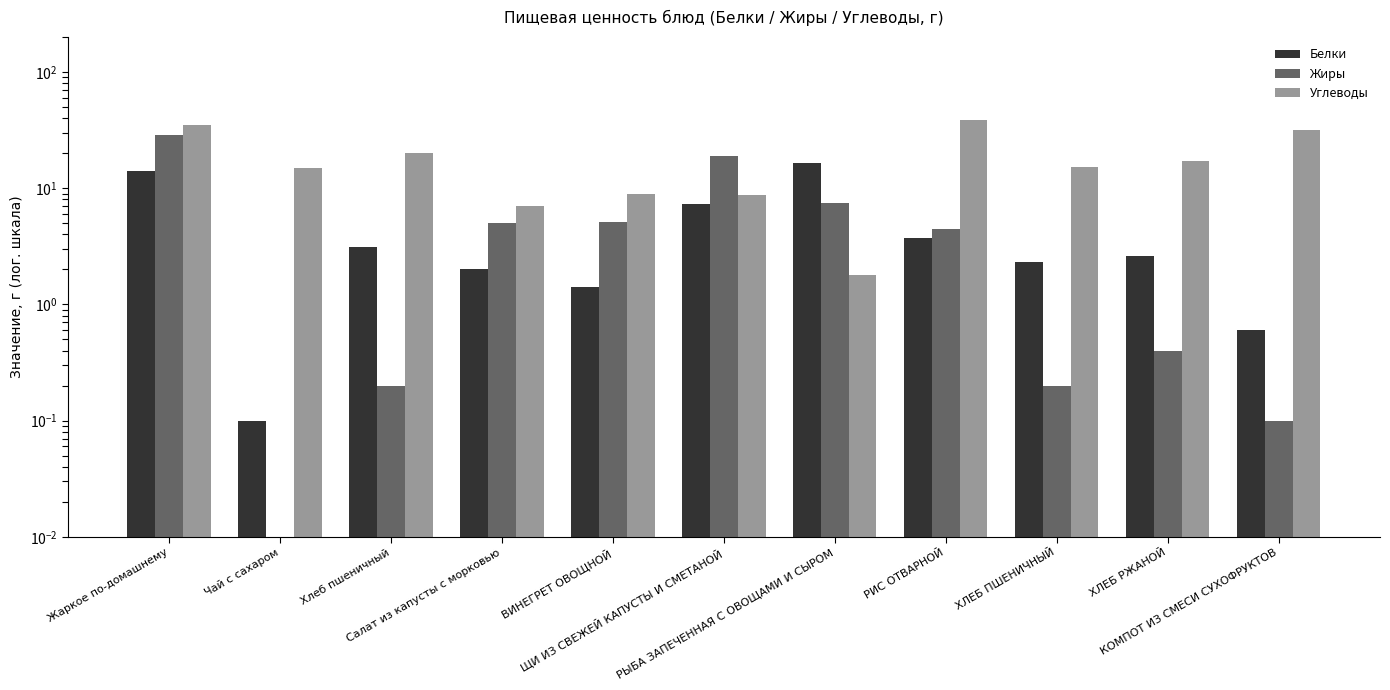

What is the difference between the Жиры values at КОМПОТ ИЗ СМЕСИ СУХОФРУКТОВ and Жаркое по-домашнему?

28.9